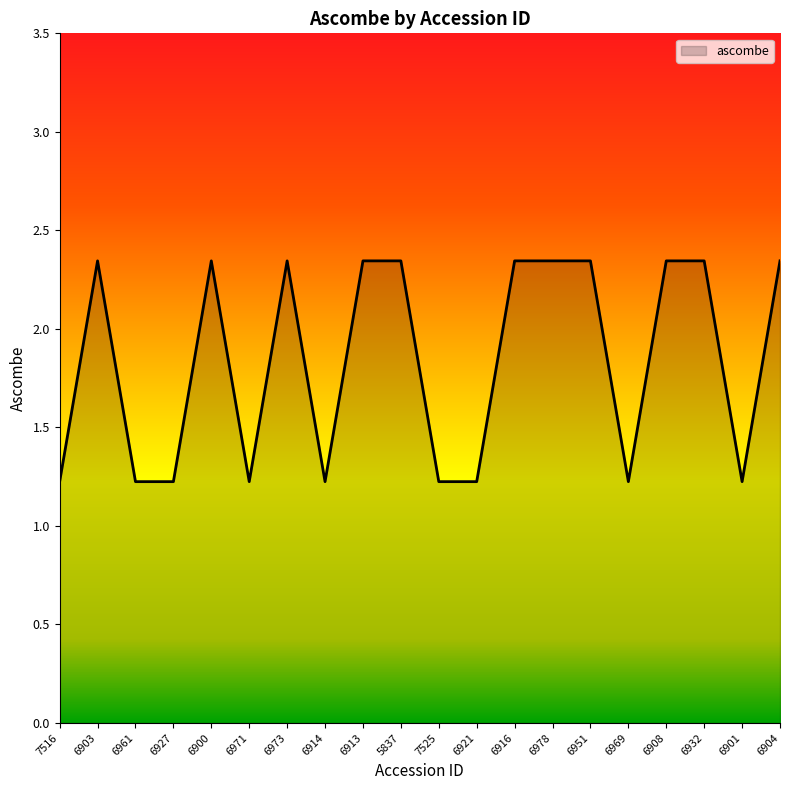

What is the difference between the maximum and minimum values?

1.1